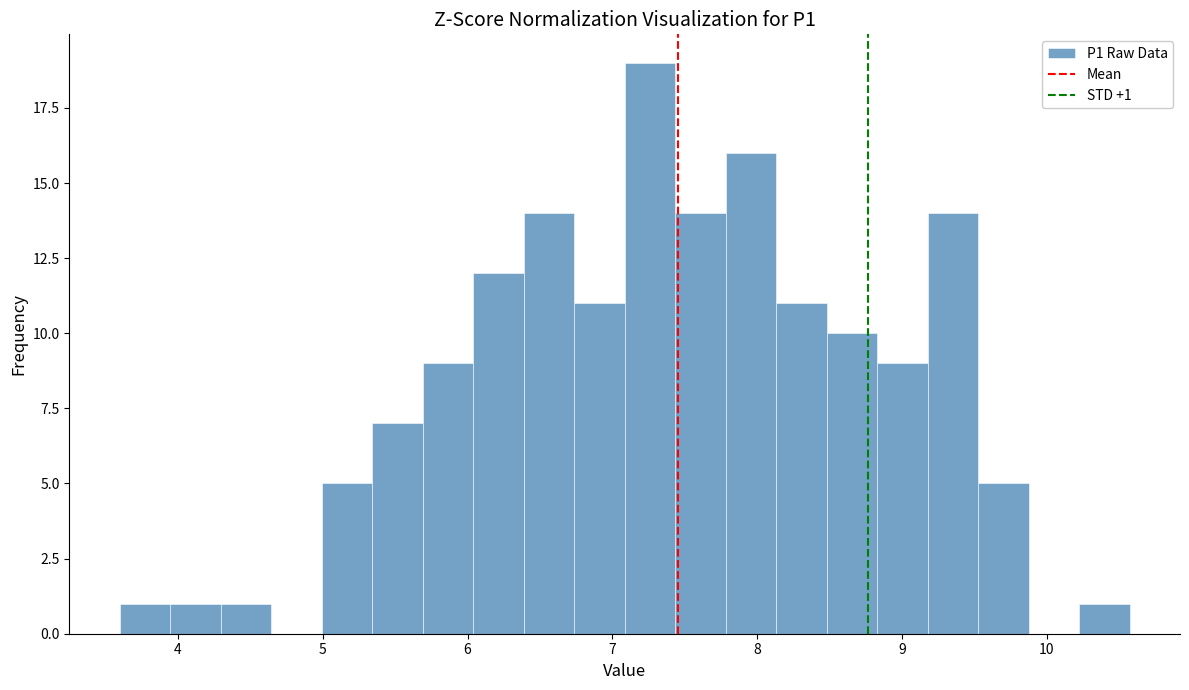

Read against the x-axis, roughly where is the centre of the tallest bar?

7.3